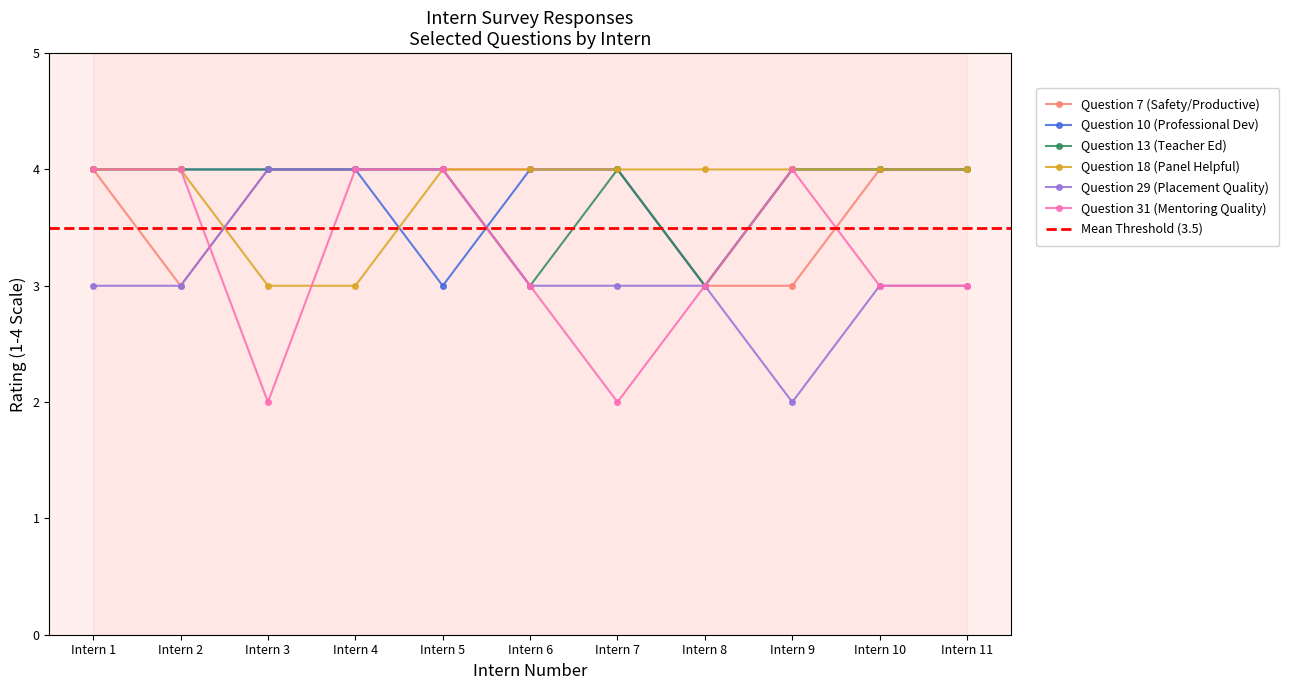

Where do Question 18 (Panel Helpful) and Question 31 (Mentoring Quality) first cross each other?

Intern 3 and Intern 4